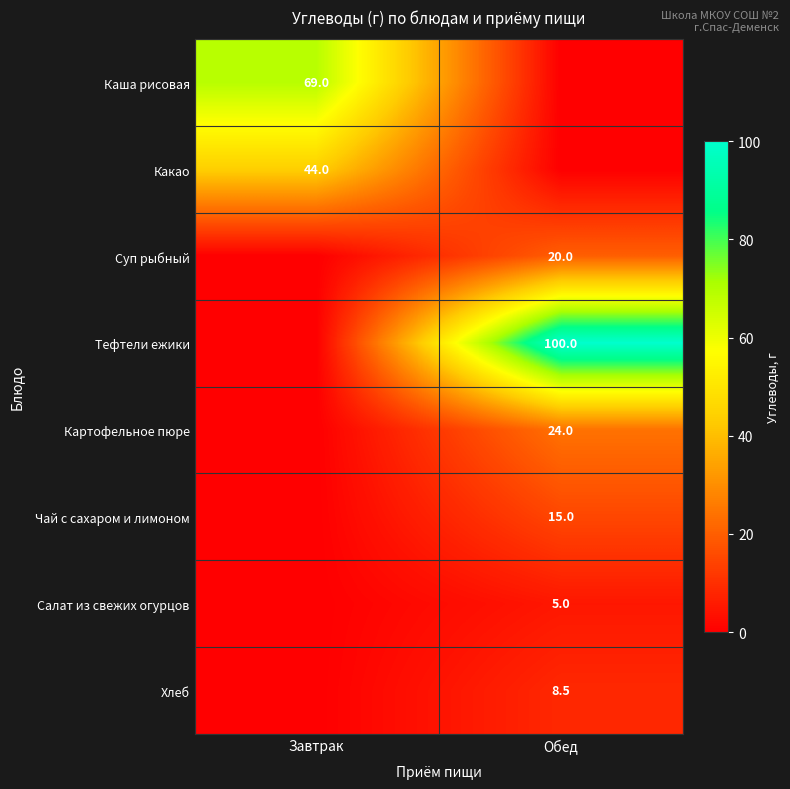

Is it true that Чай с сахаром и лимоном equals 15.0 at Обед?

True